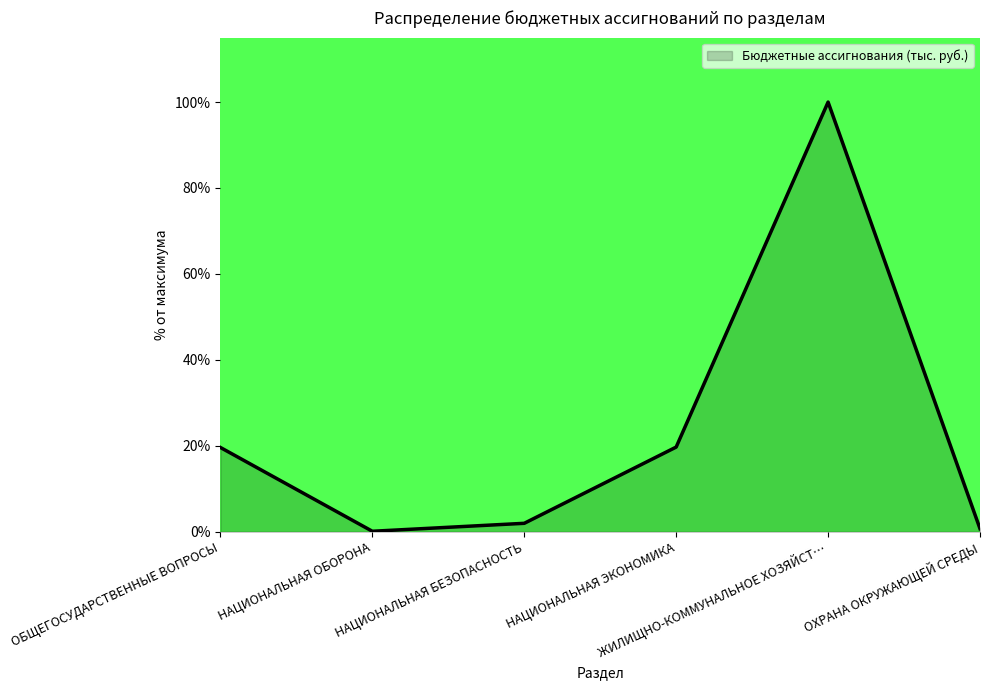

How many interior local valleys (lower than both neighbors) does the data have?

1